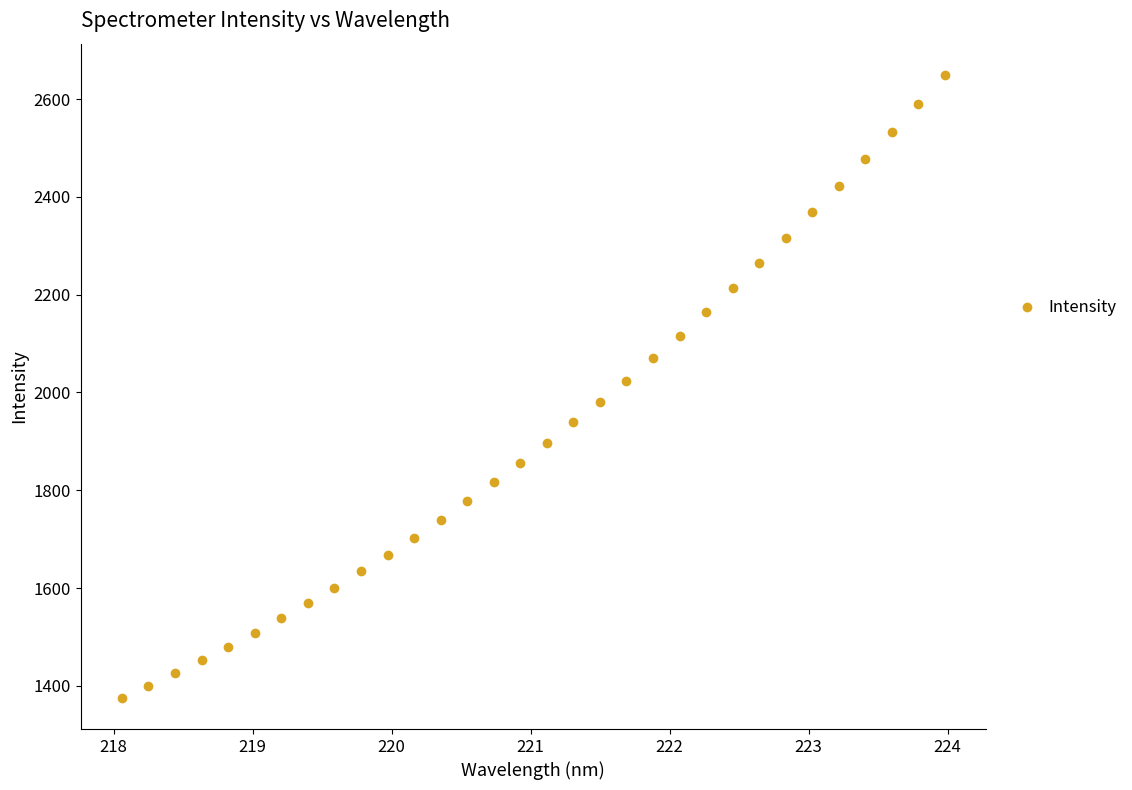

What is the range of Y values (max minus min)?

1274.4